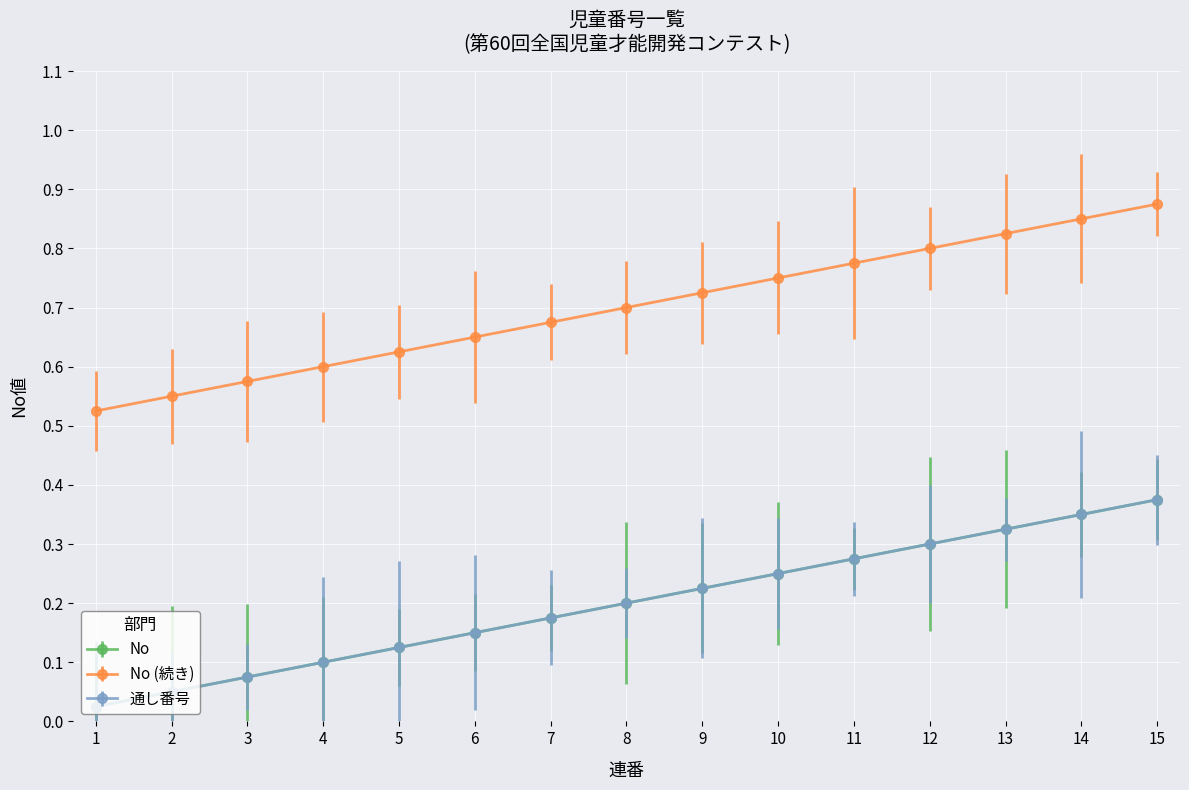

Is this an area chart (filled region under the line)?

No